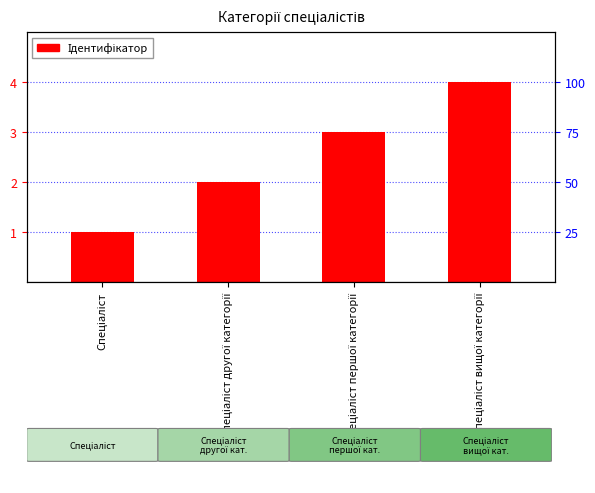

Rank the categories by value from highest to lowest.

Спеціаліст вищої категорії, Спеціаліст першої категорії, Спеціаліст другої категорії, Спеціаліст